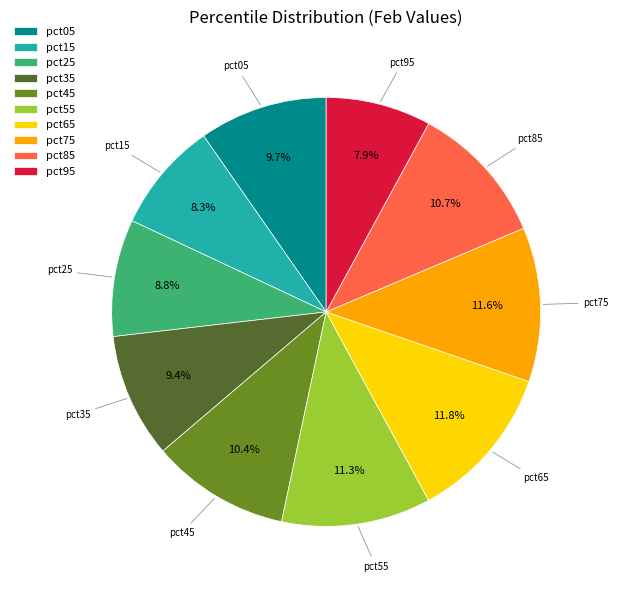

To the nearest percent, what is the combined percentage of pct75 and pct45?

22%